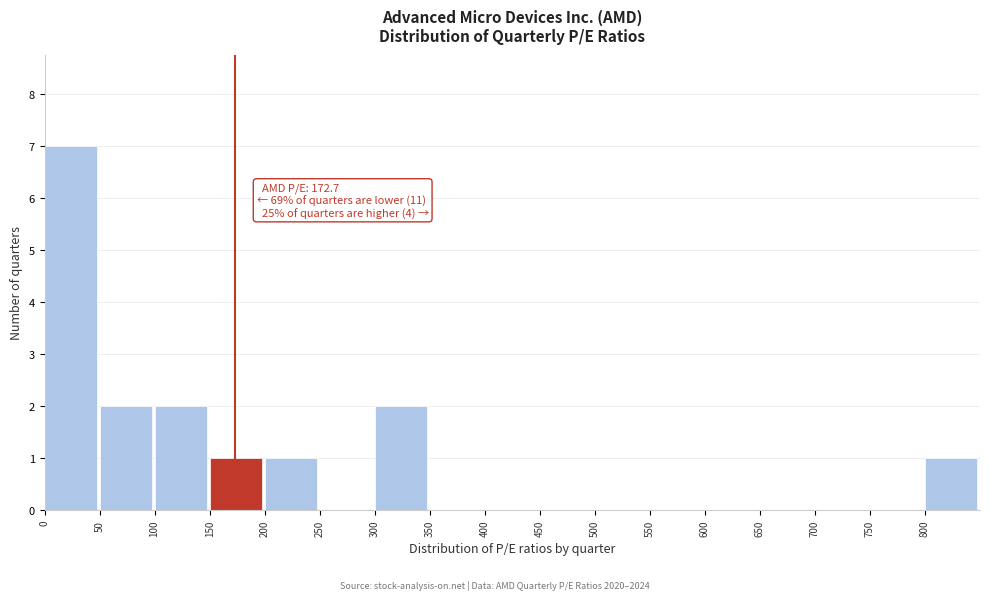

Over which range of the x-axis is the bar tallest?

0 to 50